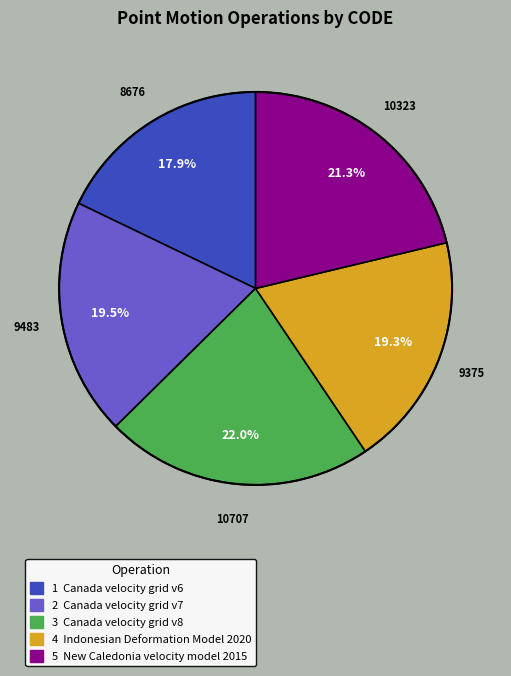

Does any single category account for the majority?

No